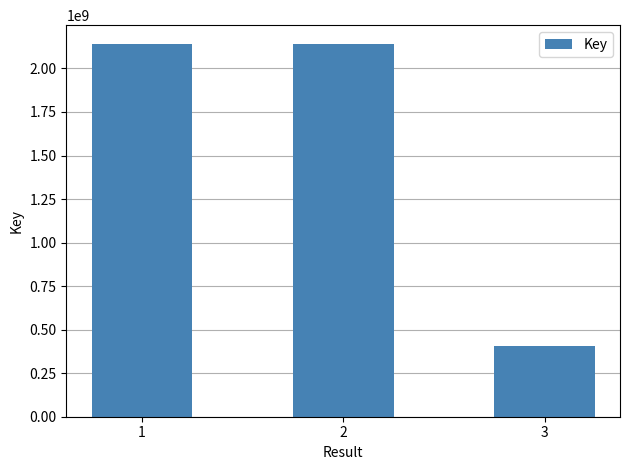

What is the average value?

1562025212